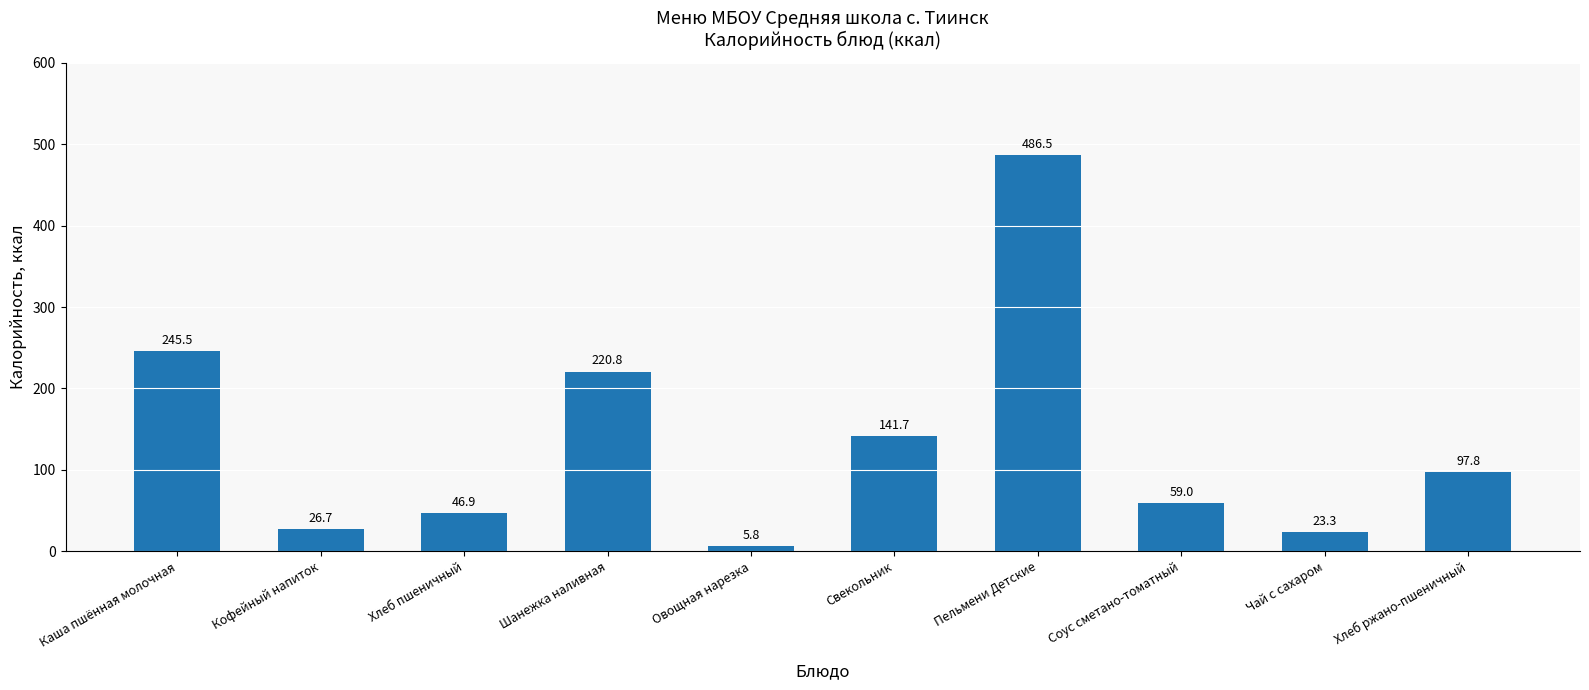

What is the change in value from Каша пшённая молочная to Шанежка наливная?

-24.7